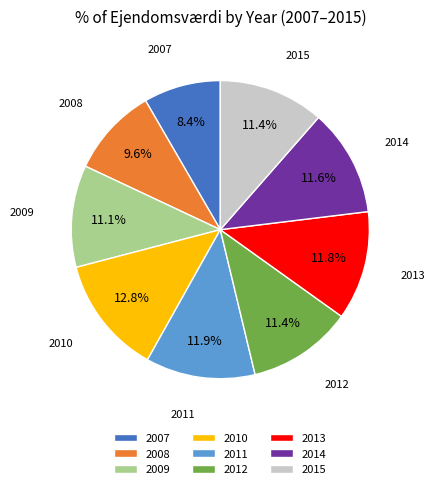

Does any single category account for the majority?

No